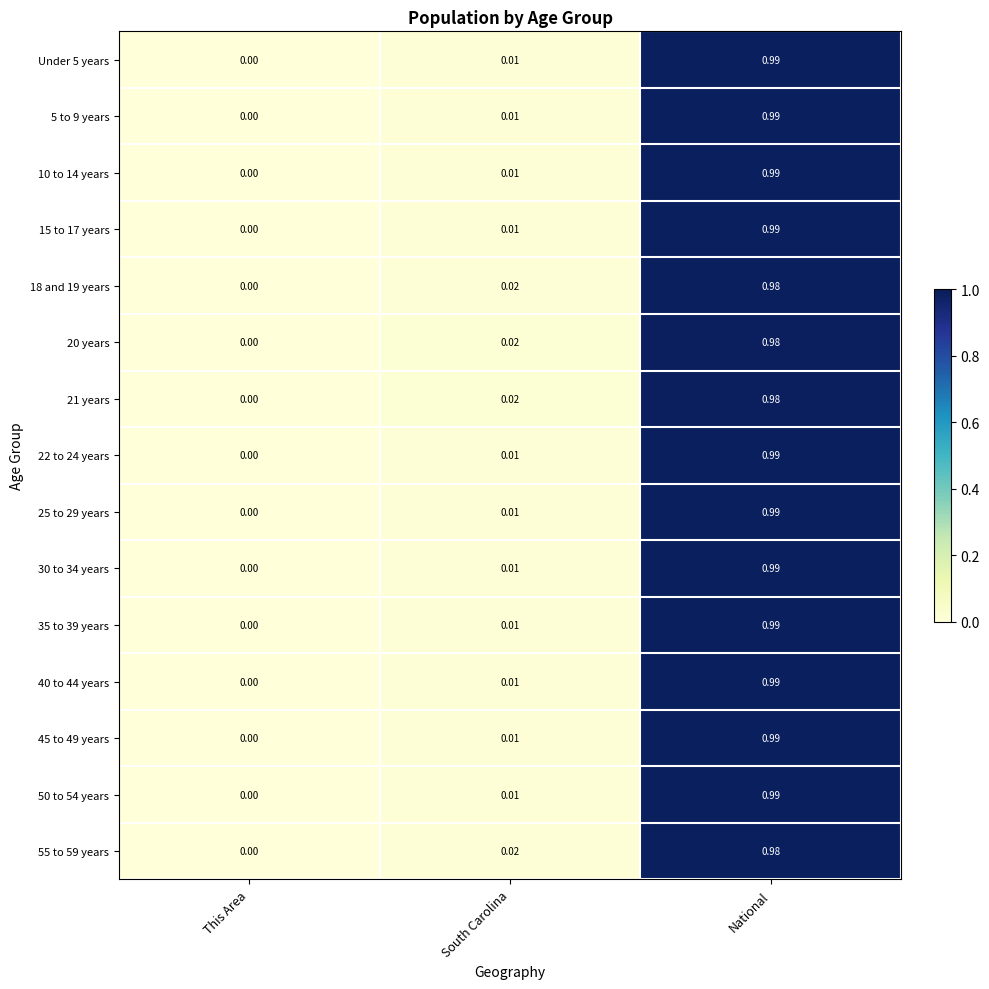

Where is 30 to 34 years nearest to the value 0?

This Area